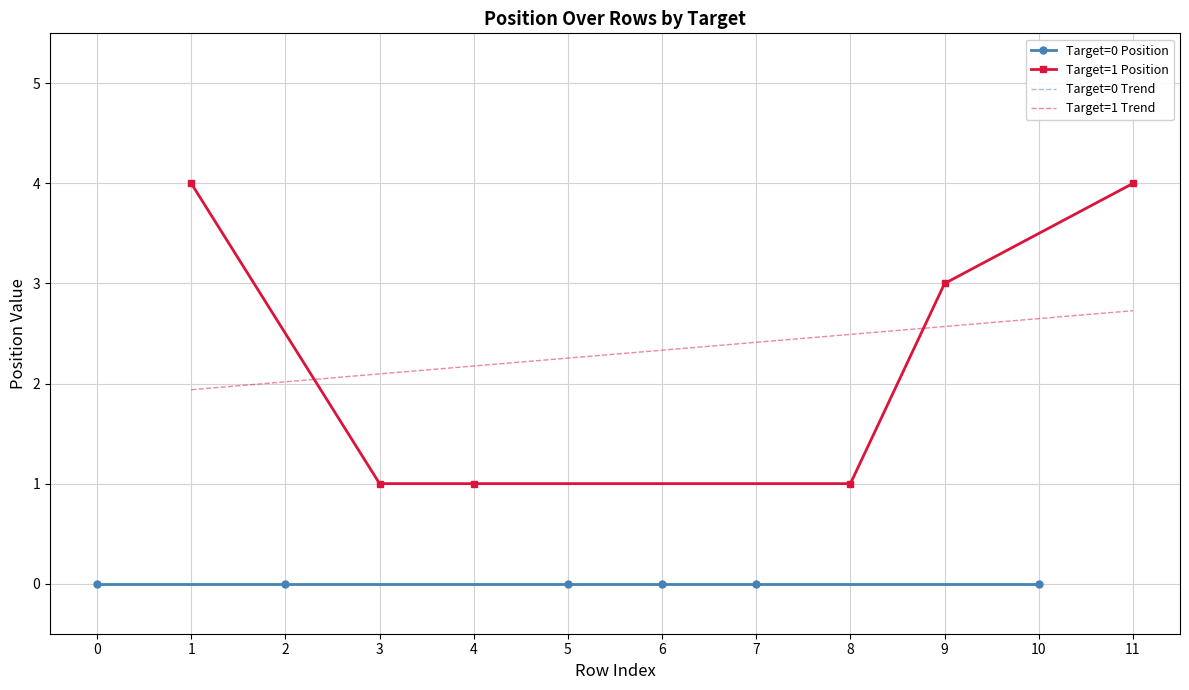

List the series in order of their peak value, lowest first.

Target=0 Position, Target=1 Position